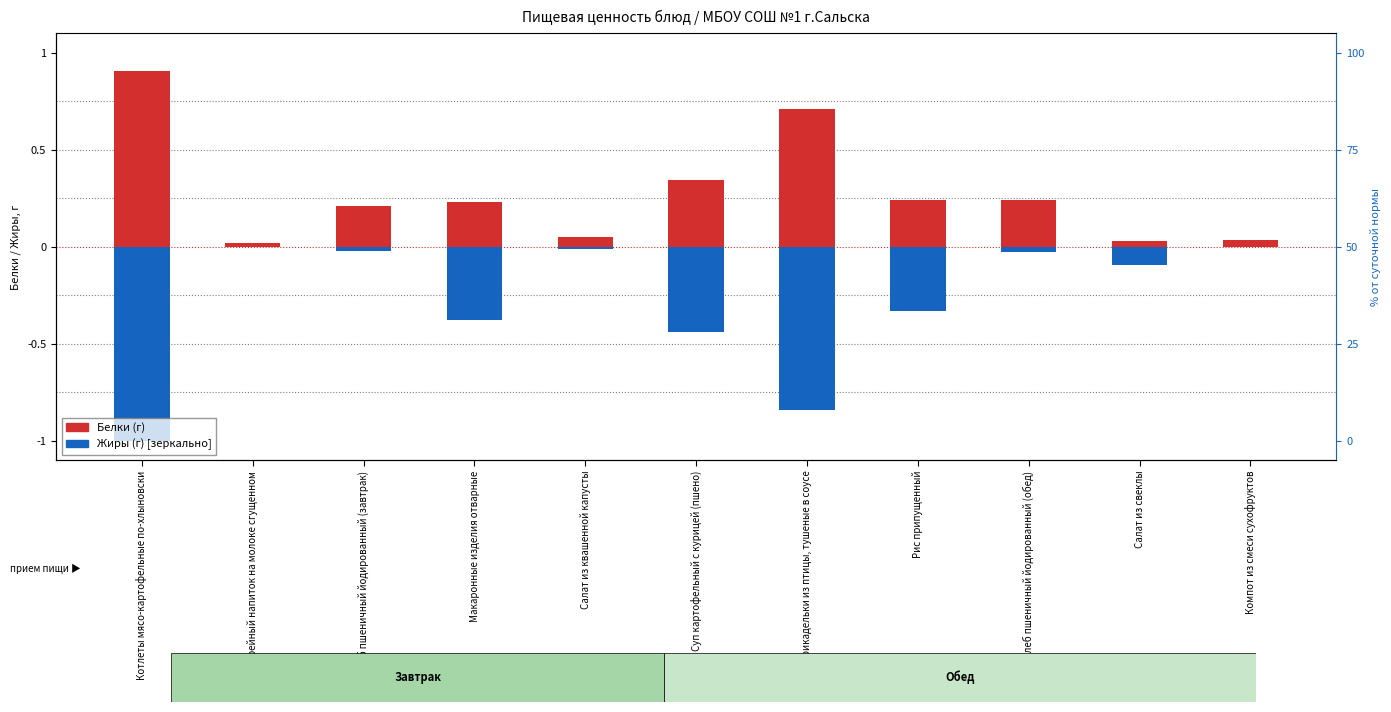

Which series has the largest total across all categories?

Белки (г)